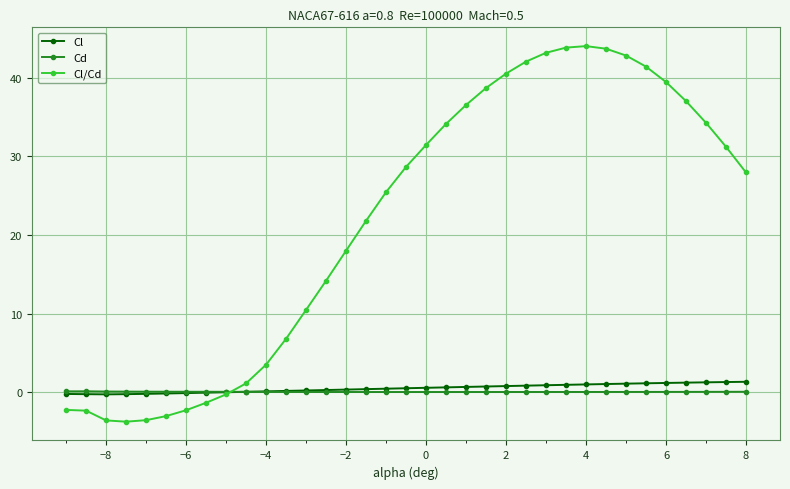

How many lines are shown in the chart?

3